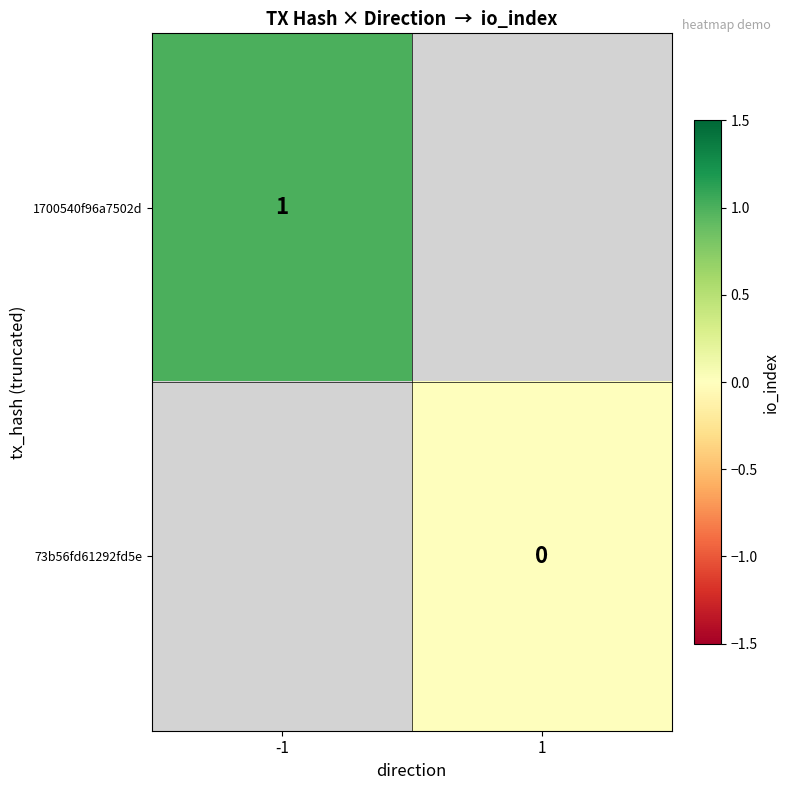

True or false: 1700540f96a7502d has a value of 1 at -1.

True